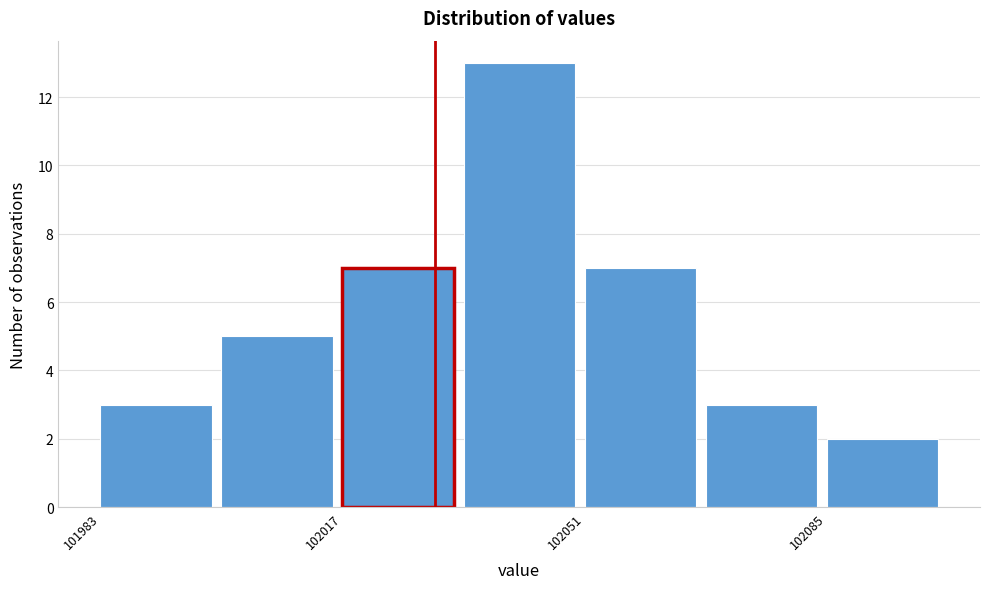

Around what value on the x-axis is the tallest bar? Give the approximate position of its centre, as read against the axis.

102040